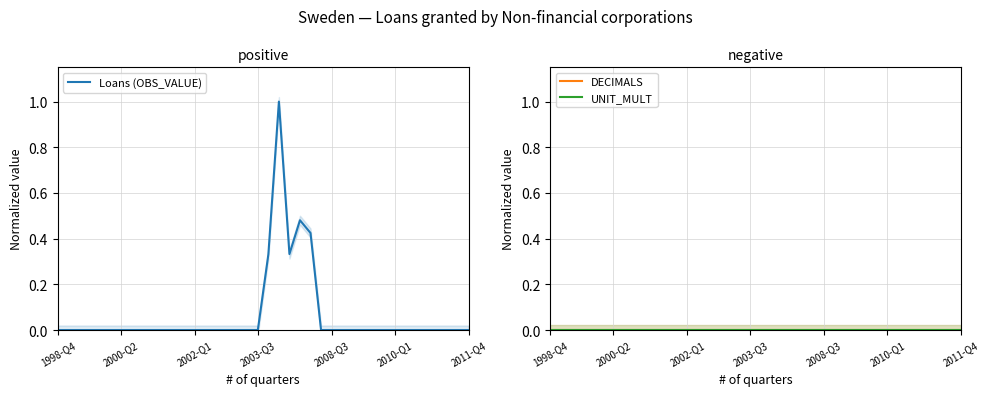

How many lines are shown in the chart?

3